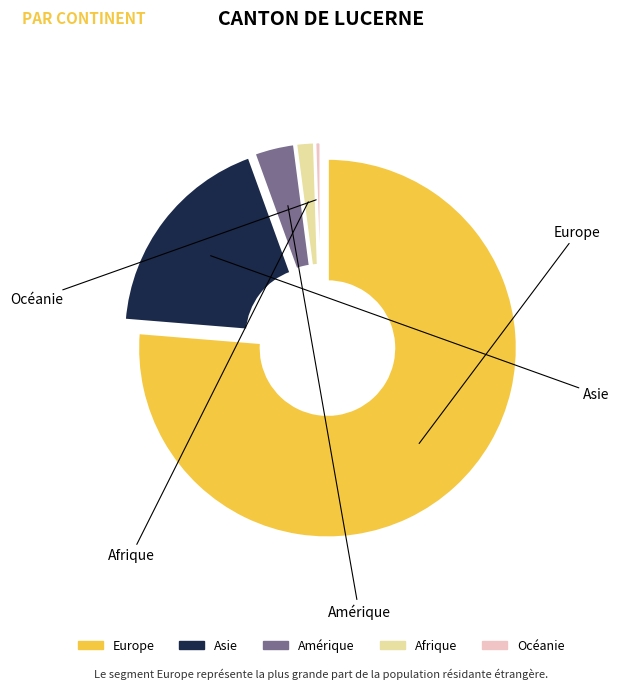

The Europe slice represents 83% of the pie. True or false?

False